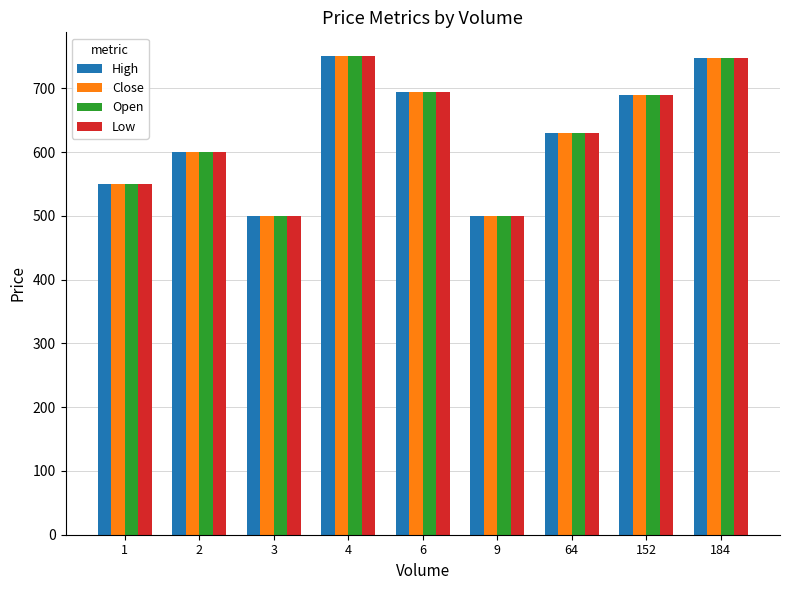

What is the value of the High bar at the 2nd from the left?

599.8